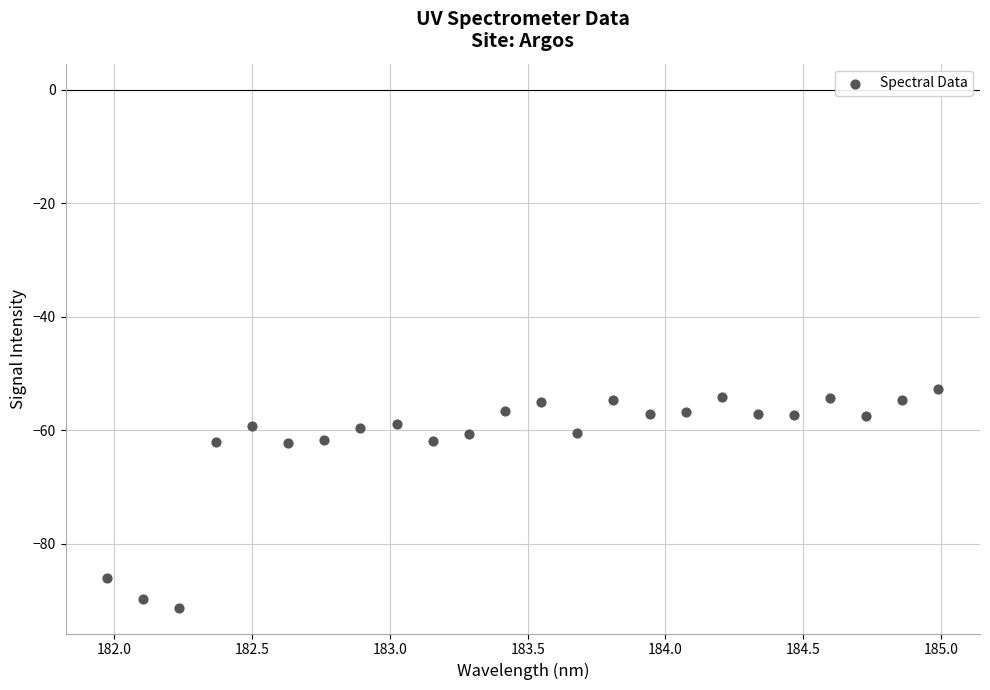

What is the range of X values (max minus min)?

3.0